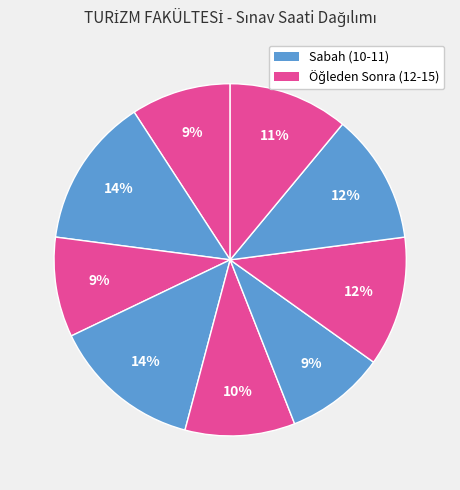

How many segments does this pie chart have?

9